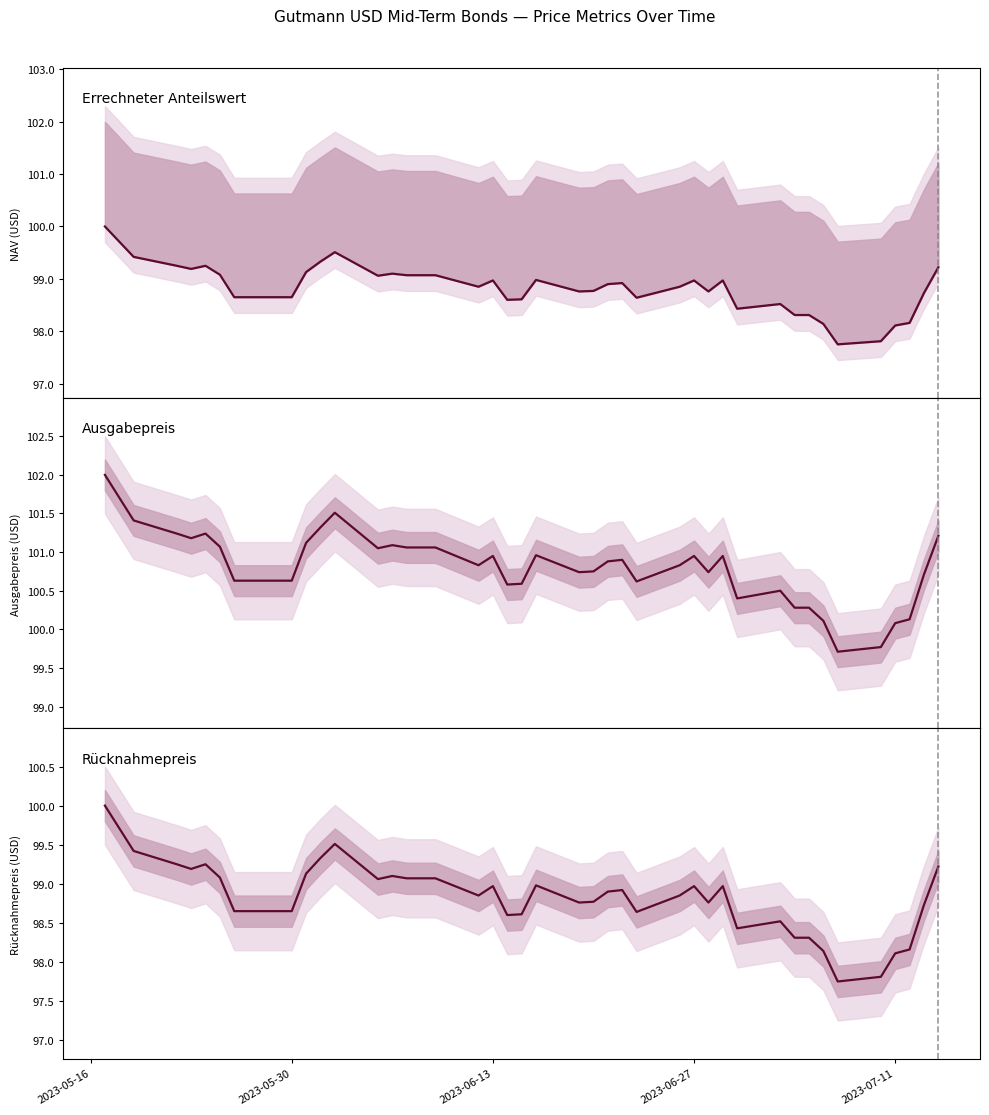

Does the chart have visible grid lines?

No